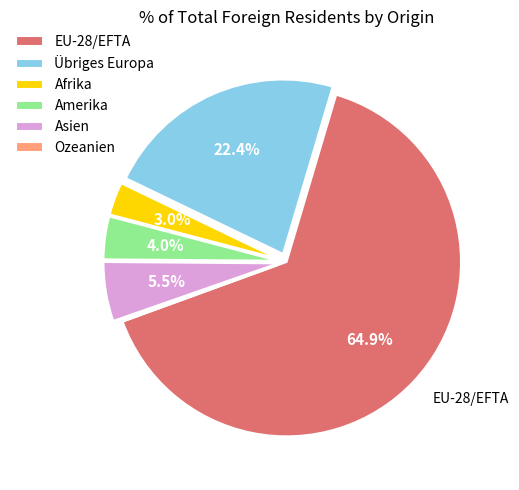

To the nearest percent, what is the combined percentage of Afrika and Amerika?

7%